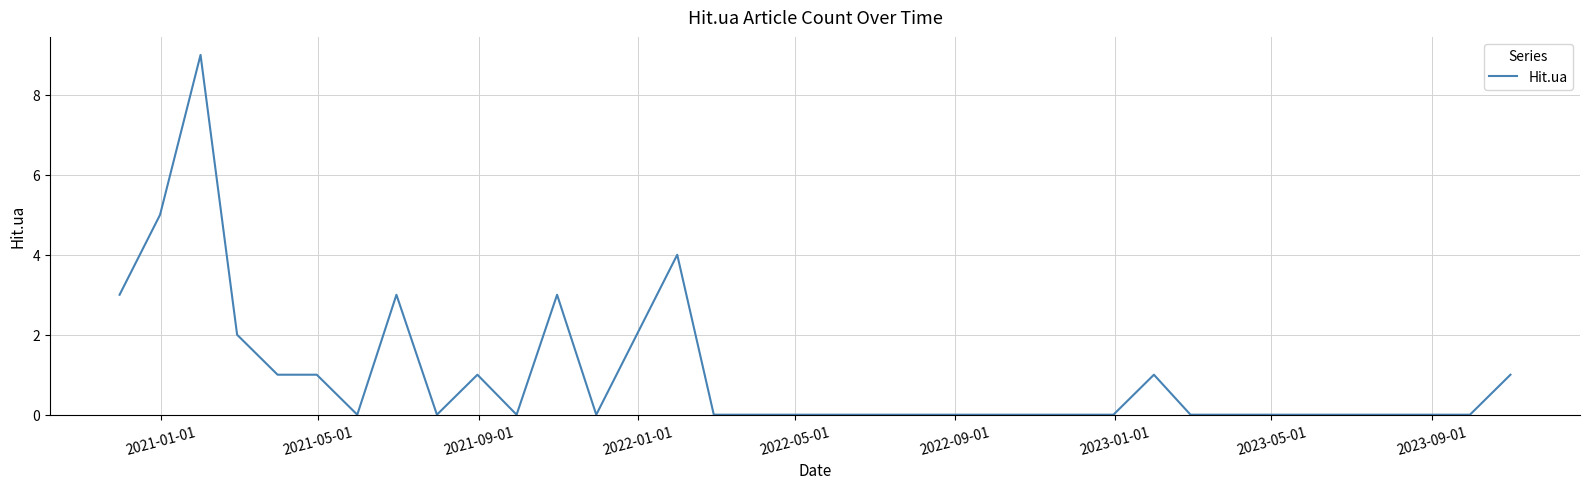

What is the greatest value displayed?

9